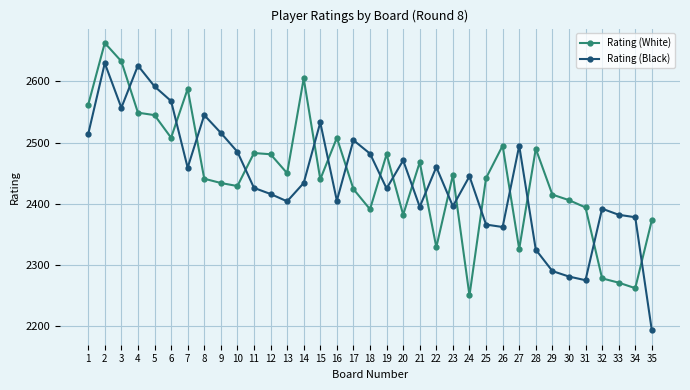

Read the Rating (Black) value at 12.

2416